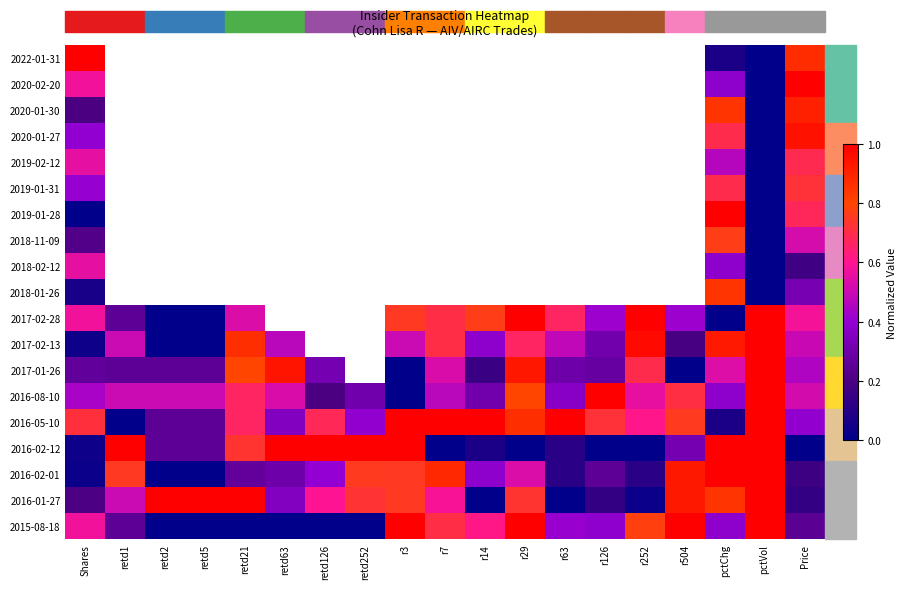

List the labels in order of 2016-02-01 value, smallest first.

retd2, retd5, Shares, r63, r252, Price, r126, retd21, retd63, r14, retd126, r29, retd1, r3, retd252, r7, r504, pctChg, pctVol